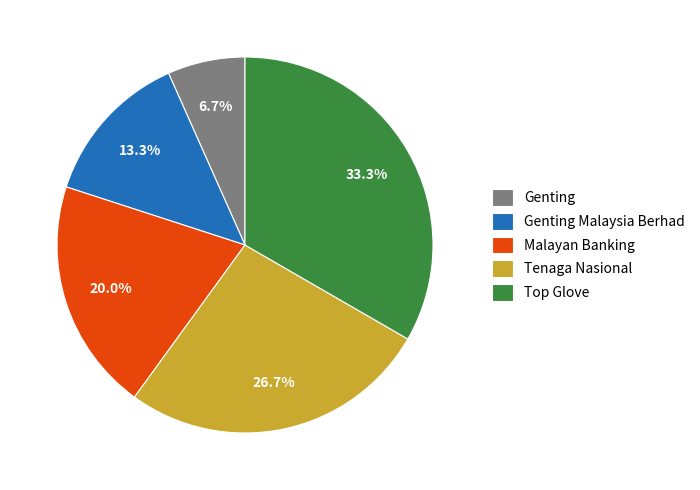

What percentage is the Malayan Banking slice, to the nearest percent?

20%